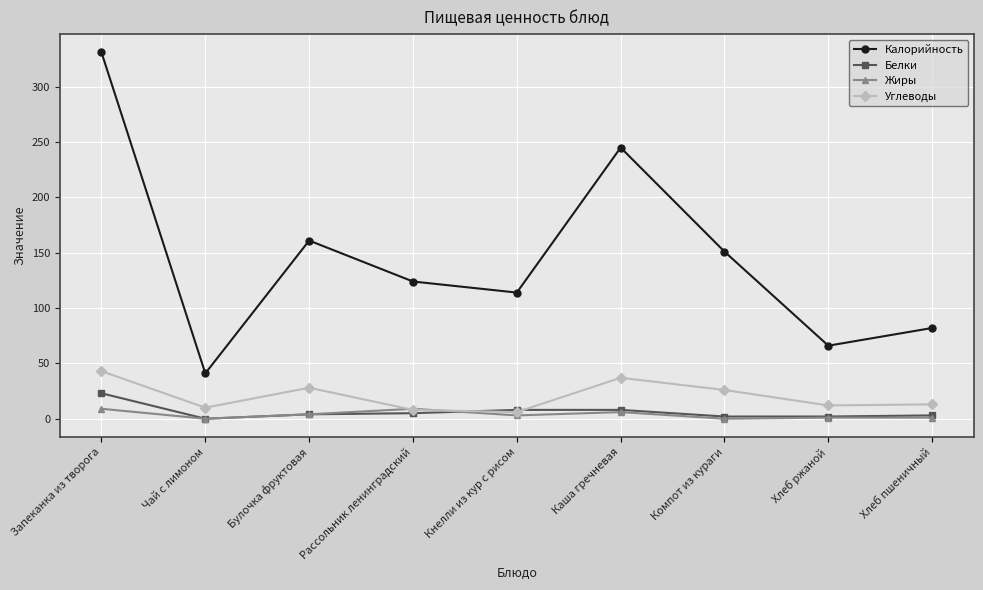

How many series are shown in this chart?

4